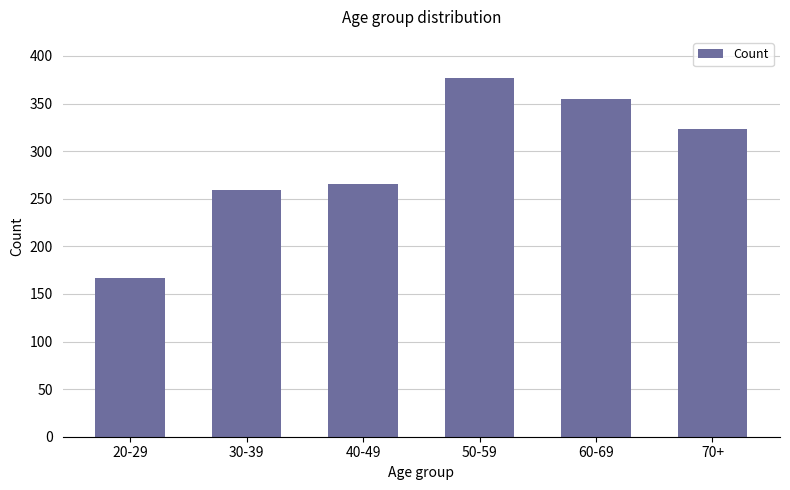

What is the sum of the values at 50-59 and 30-39?

636